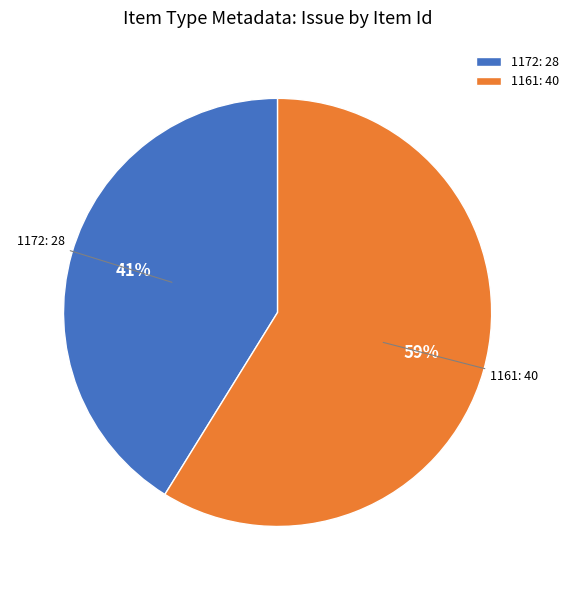

Which has a higher value, 1172: 28 or 1161: 40?

1161: 40